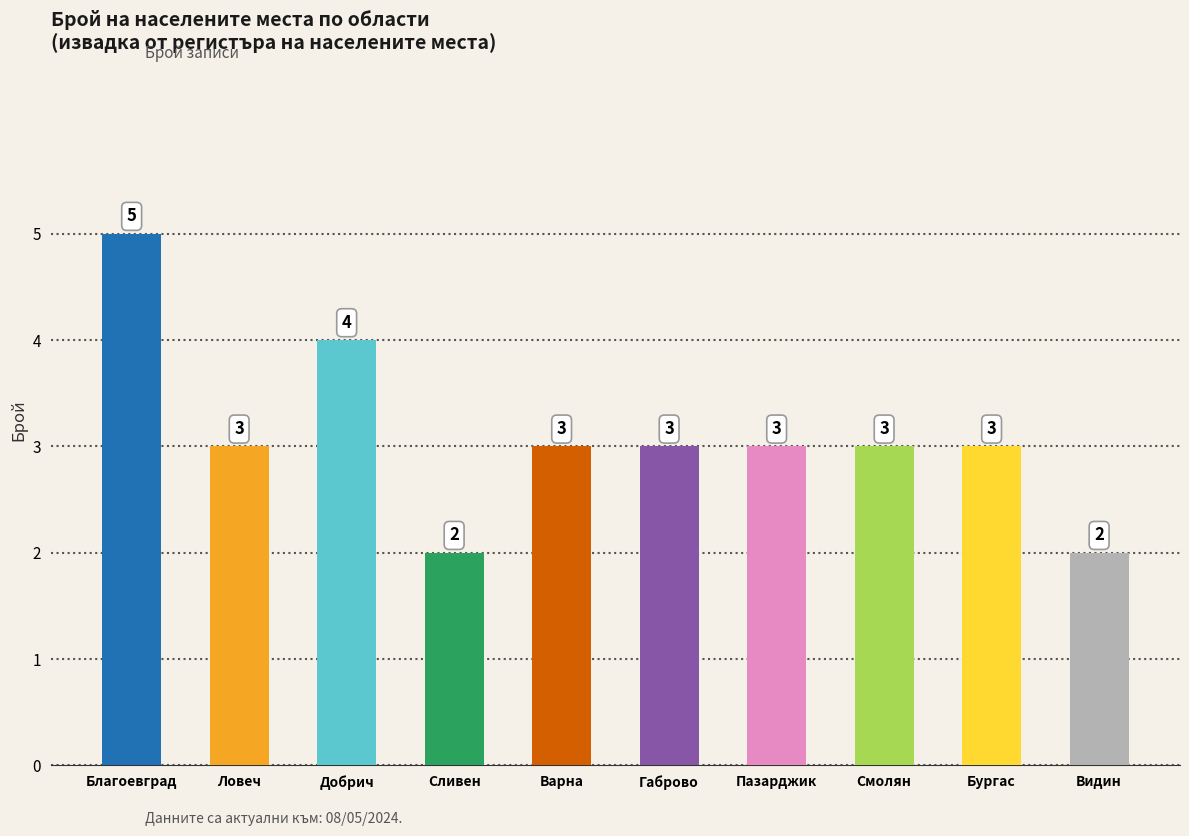

True or false: the data shows 4 at Пазарджик.

False